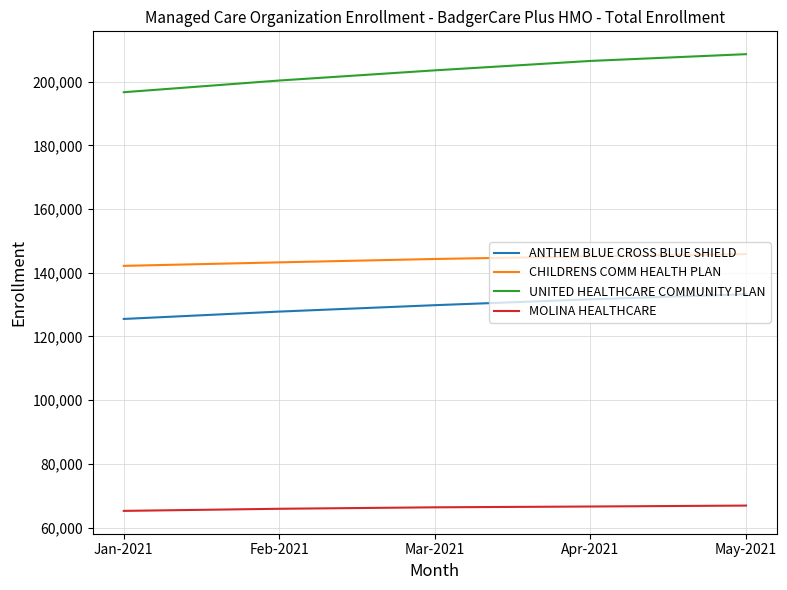

True or false: CHILDRENS COMM HEALTH PLAN has a value of 145172 at Apr-2021.

True